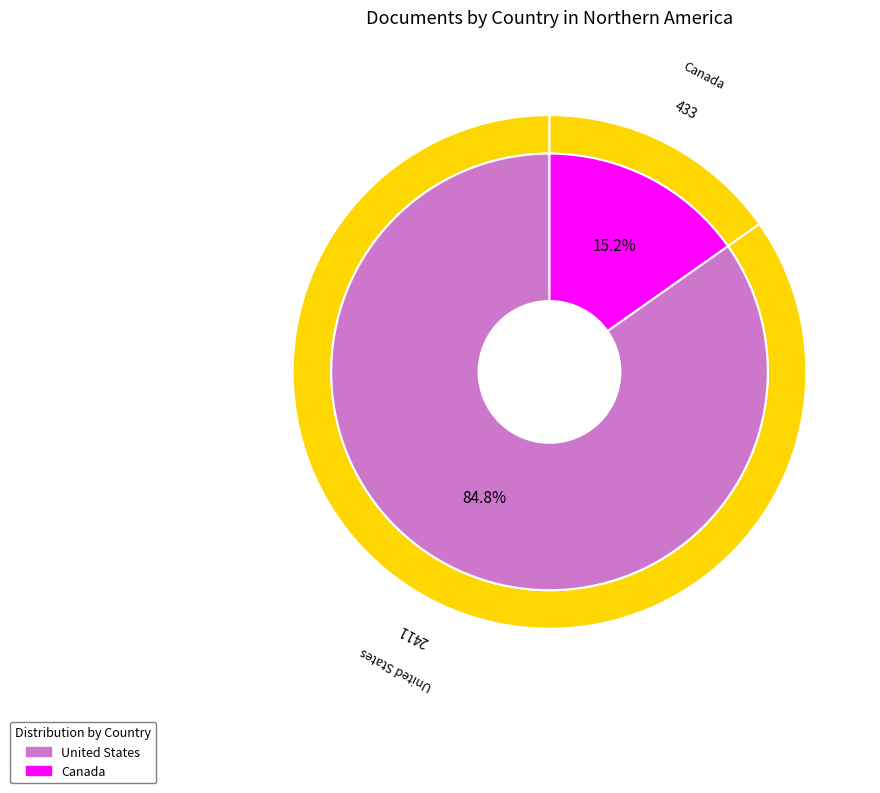

Which slice is the largest?

United States